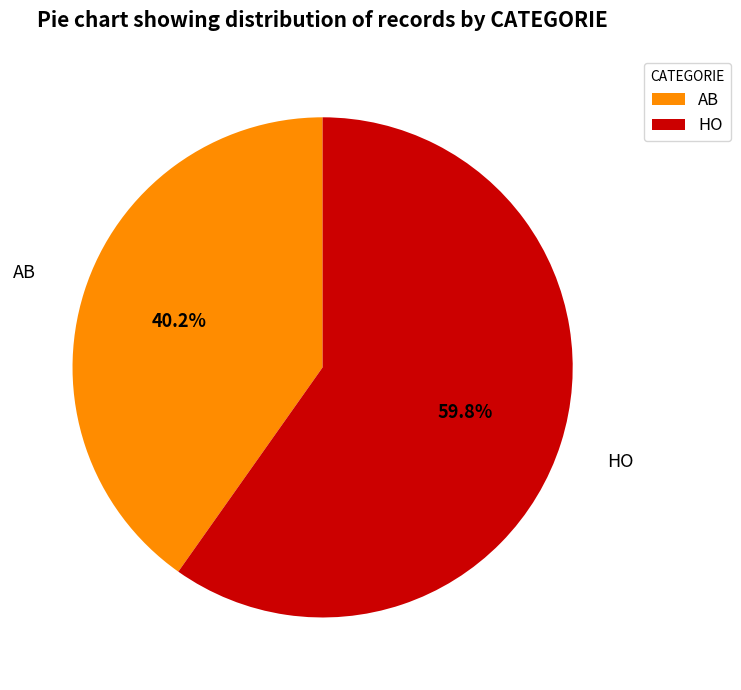

Do HO and AB together represent more than half of the pie?

Yes